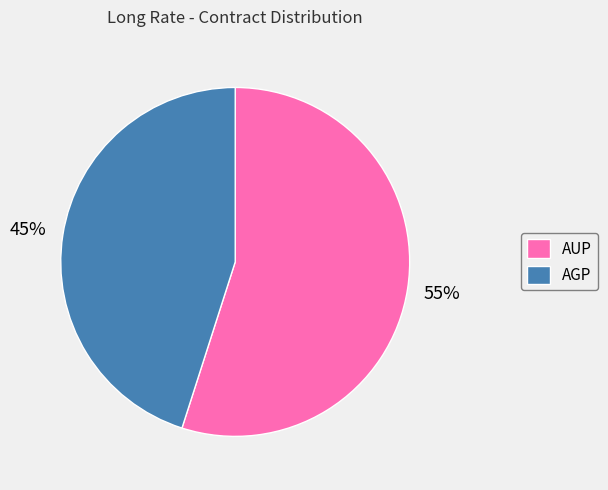

Which slice is the largest?

AUP